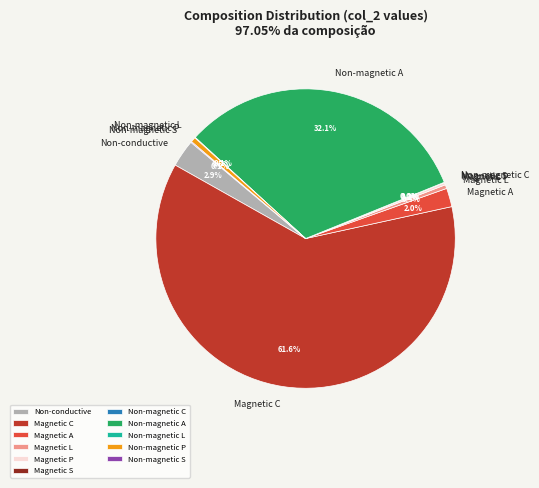

Do Conductive and L together represent more than half of the pie?

No